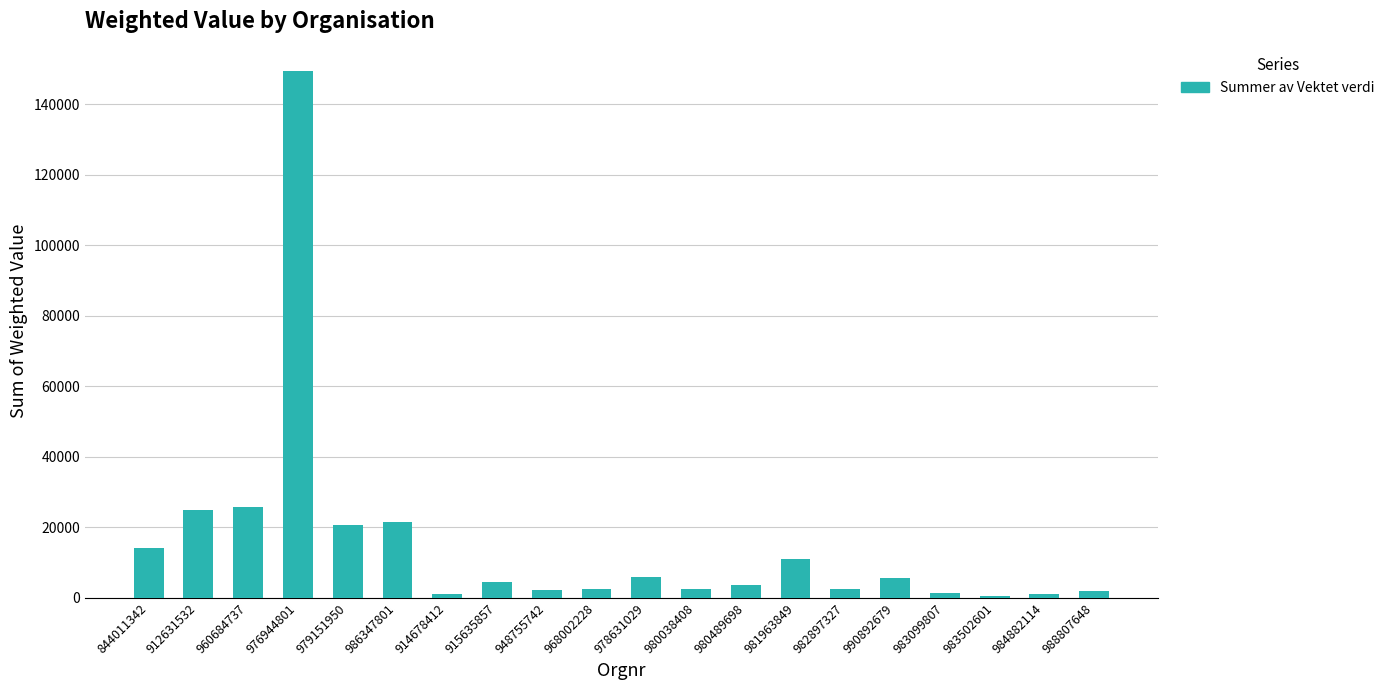

What is the difference between the values at 968002228 and 978631029?

3559.8